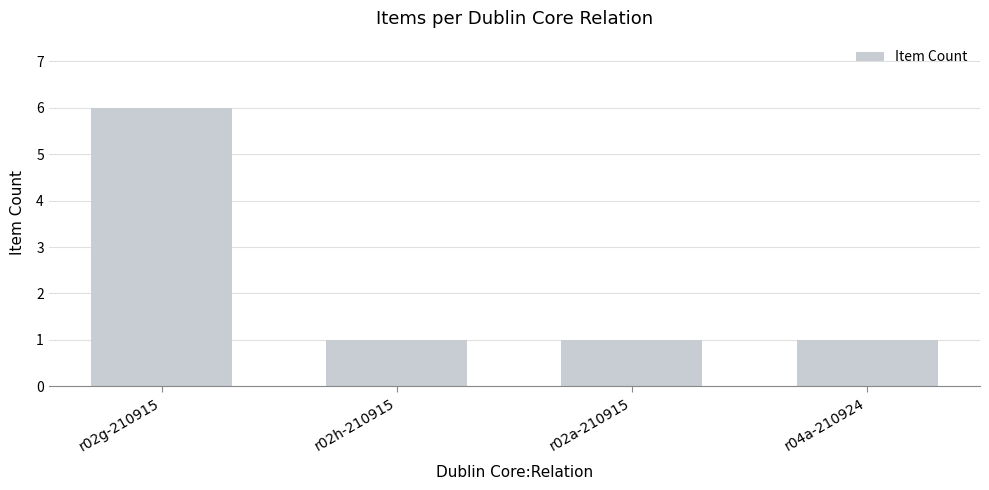

The chart shows a value of 1 at r04a-210924. True or false?

True